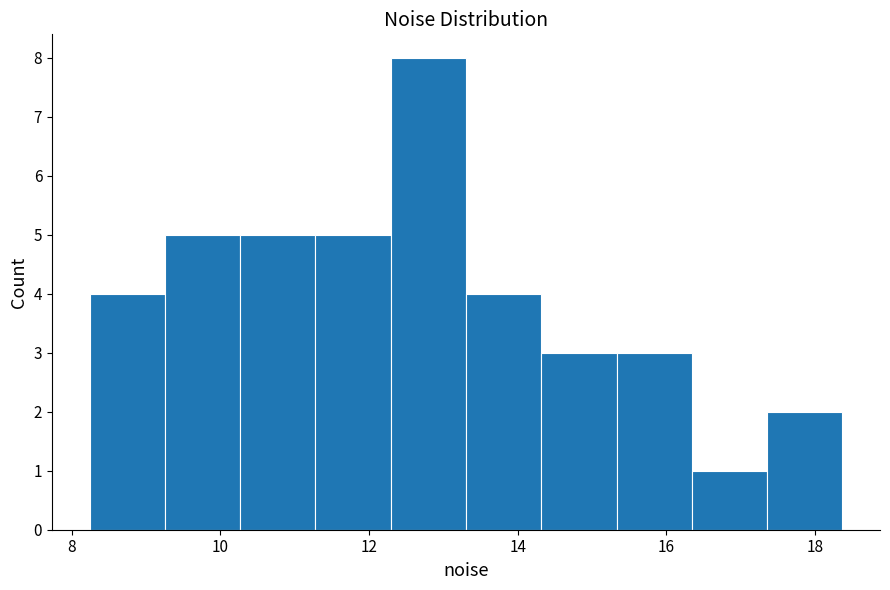

What is the height of the bar covering 12.2 to 13.4 on the x-axis? Neither the bar edges nor the heights are printed on the chart, so give them approximately, as read against the axes.

8